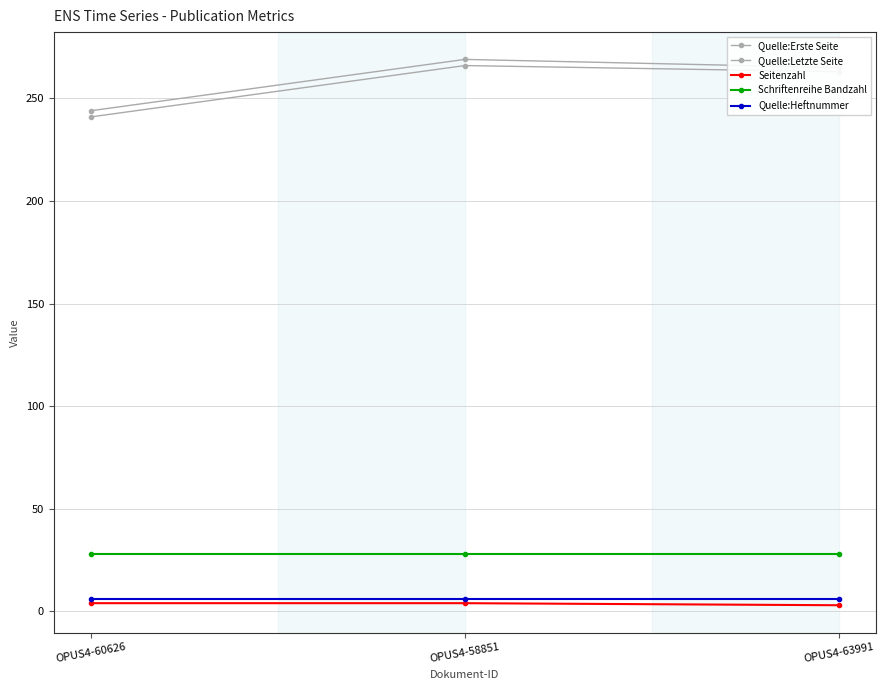

What value does the Quelle:Heftnummer series have at OPUS4-63991?

6